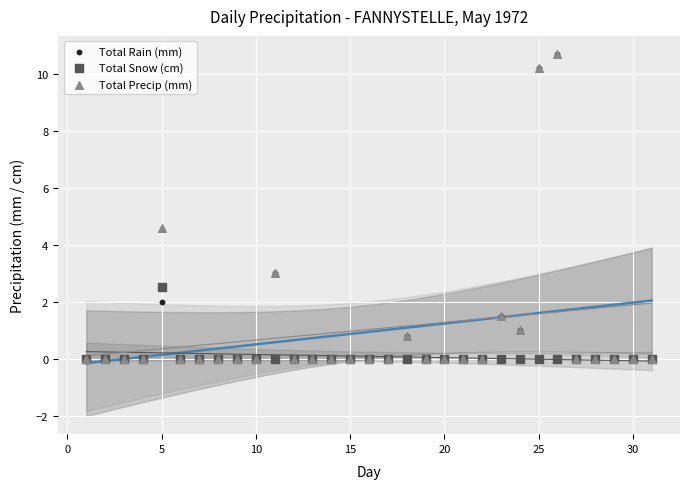

Across all series, what Y value is closest to 5?

4.6